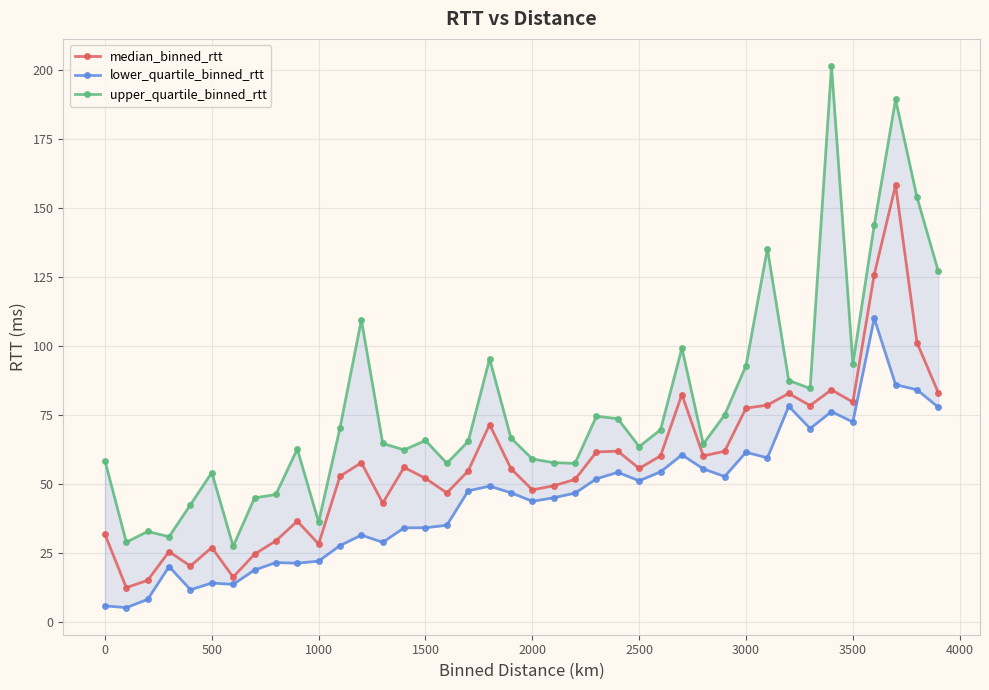

Rank the series by their average value, from lowest to highest.

lower_quartile_binned_rtt, median_binned_rtt, upper_quartile_binned_rtt